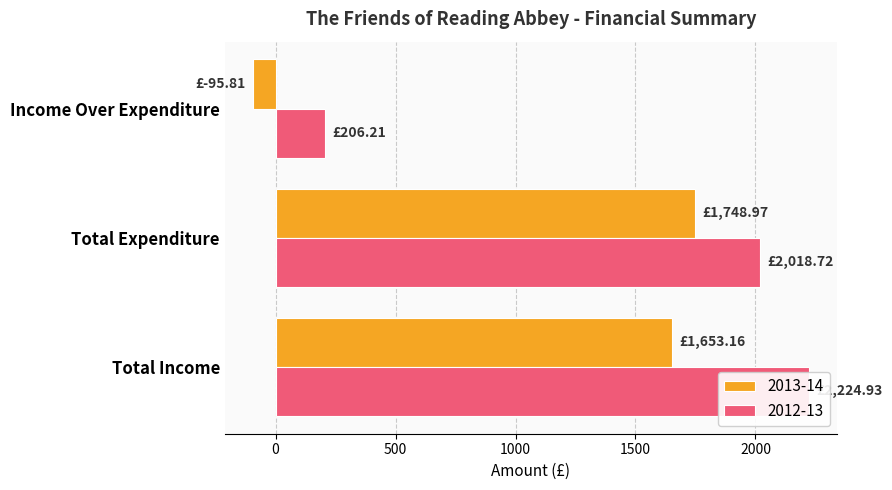

Which category has the highest value in the 2012-13 series?

Total Income